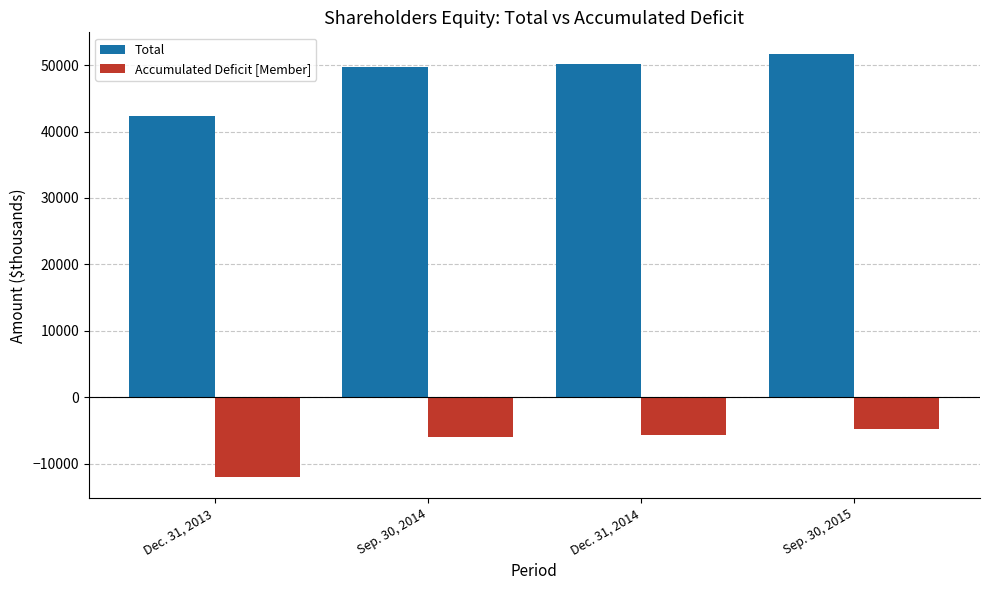

What is the total value across all series at Sep. 30, 2014?

43784